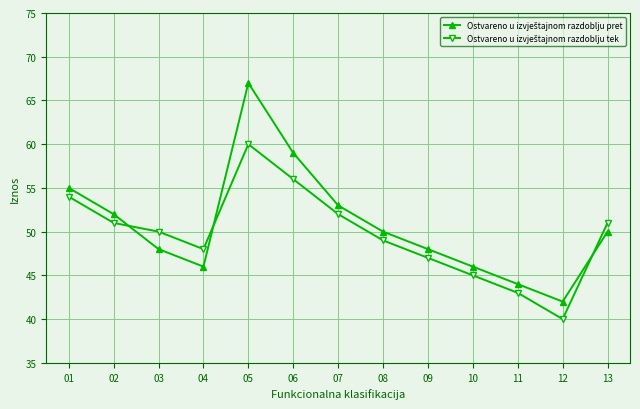

At which category is the sum across all series the highest?

05